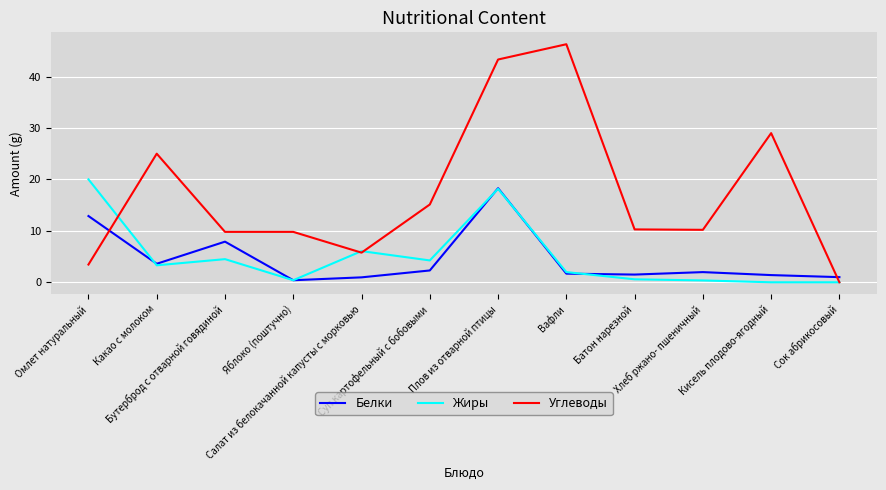

What are all the series names shown in the legend?

Белки, Жиры, Углеводы